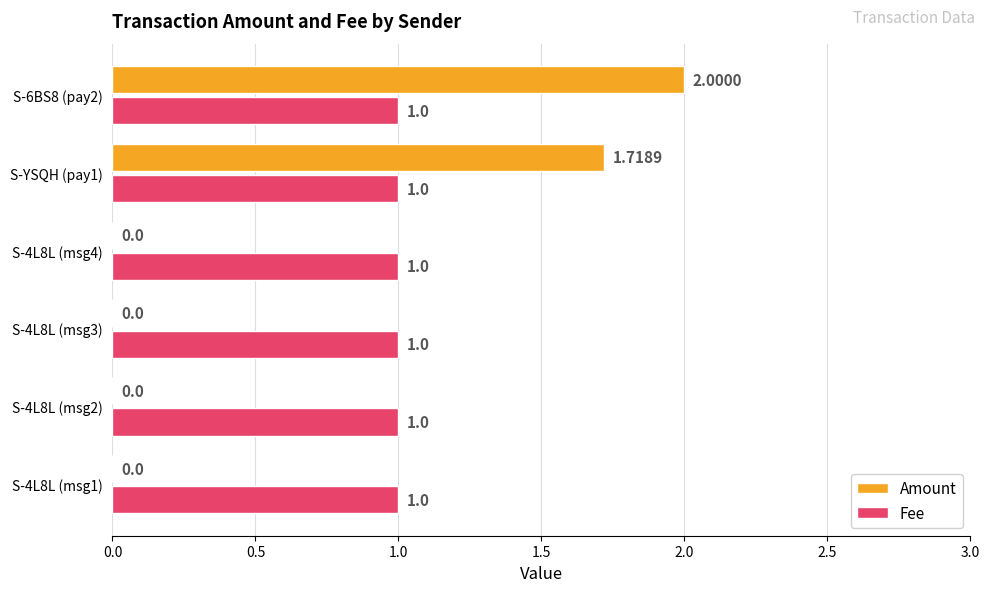

Which series has the largest total across all categories?

Fee